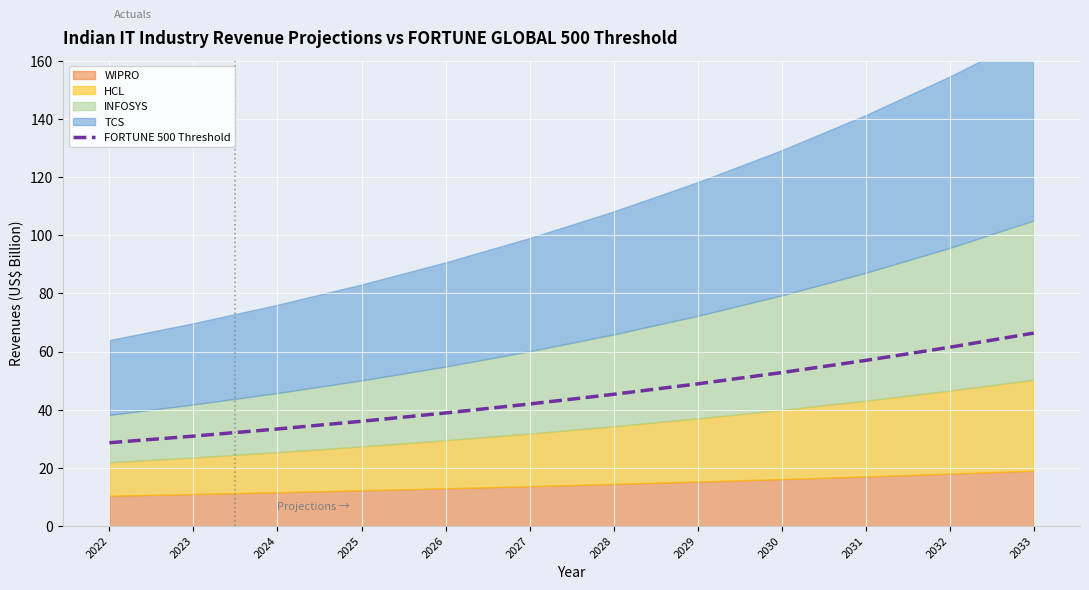

Which category has the highest value in the FORTUNE 500 Threshold series?

2033